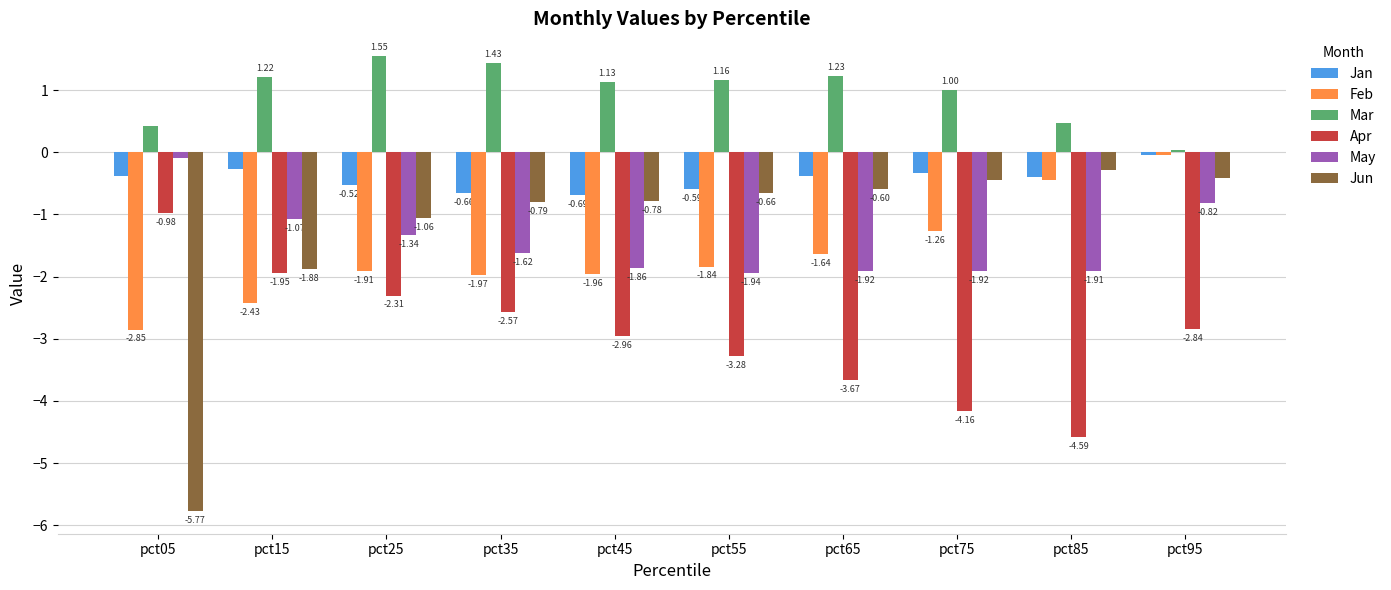

Does the chart contain any negative values?

Yes